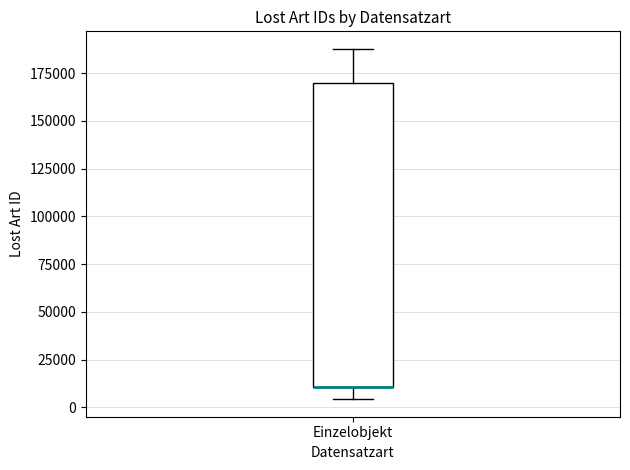

Transcribe this box plot: give where the median line is, the range the box spans, and where the two whiskers end, as read against the y-axis. The values are not printed on the chart, so give them approximately, as read against the axis.

median 10000 (drawn on the box's lower edge), box 10000 to 170000, whiskers 5000 to 190000